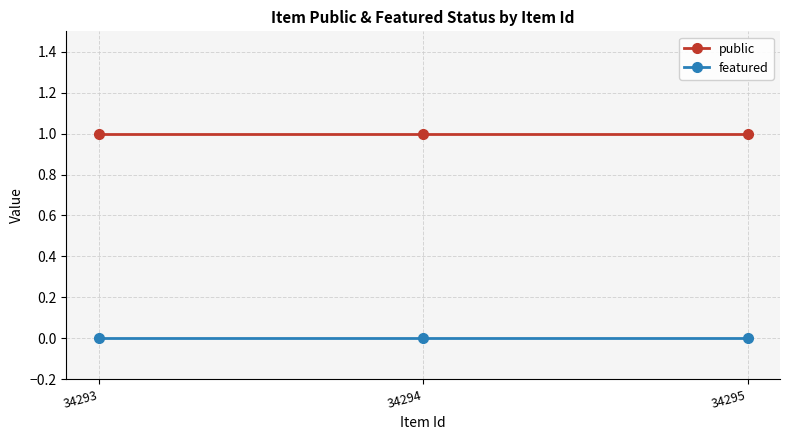

What is the spread (max minus min) of values at 34295?

1